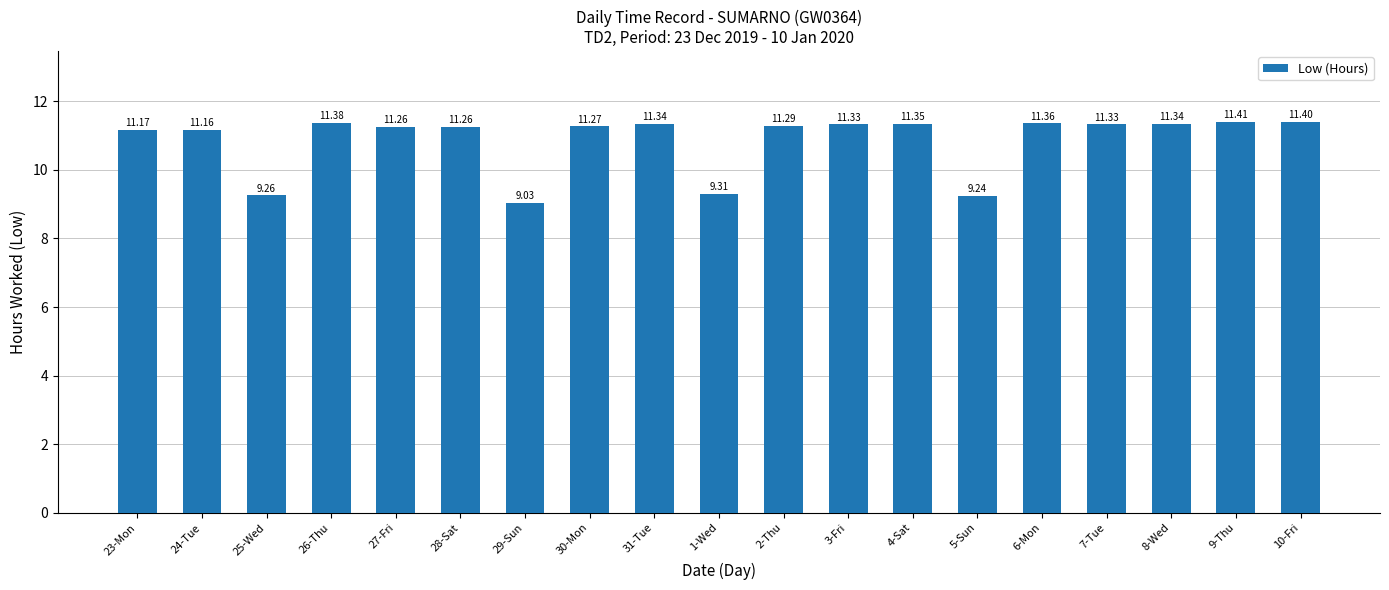

Count the number of data series in this chart.

1